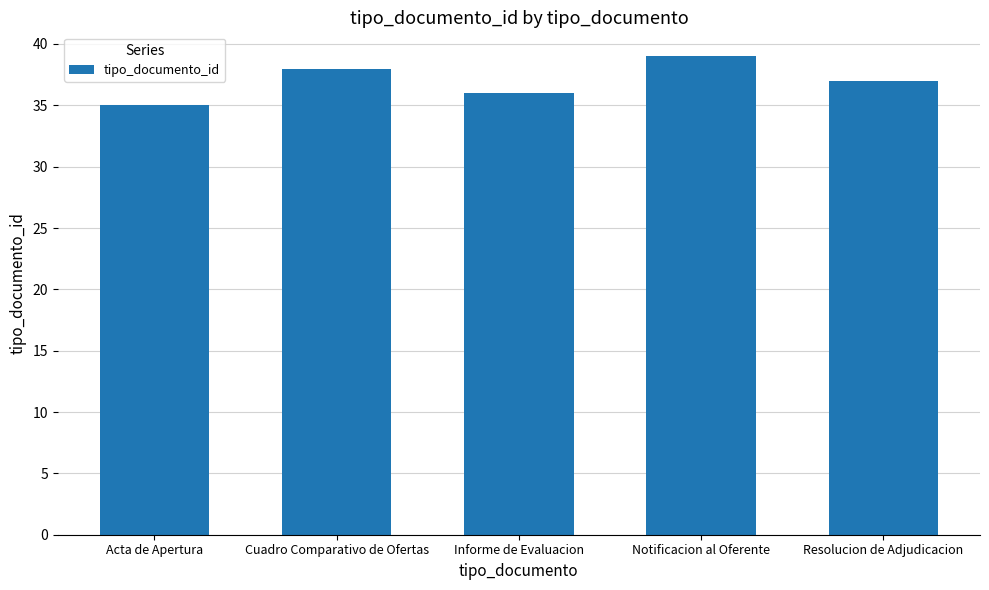

List the labels in order of value, largest first.

Notificacion al Oferente, Cuadro Comparativo de Ofertas, Resolucion de Adjudicacion, Informe de Evaluacion, Acta de Apertura